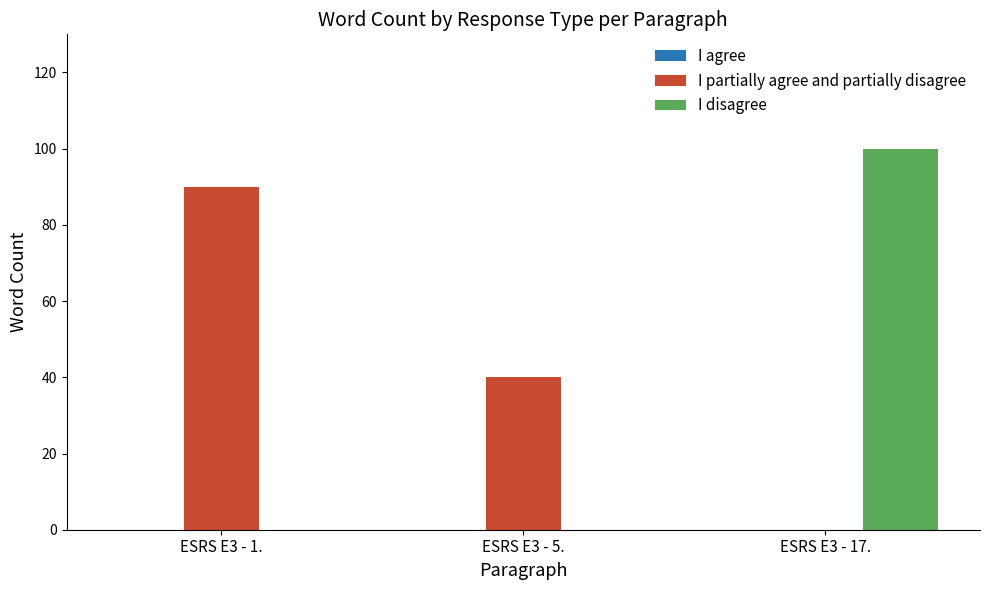

Is the value of I disagree at ESRS E3 - 17. greater than the value of I partially agree and partially disagree at ESRS E3 - 5.?

Yes